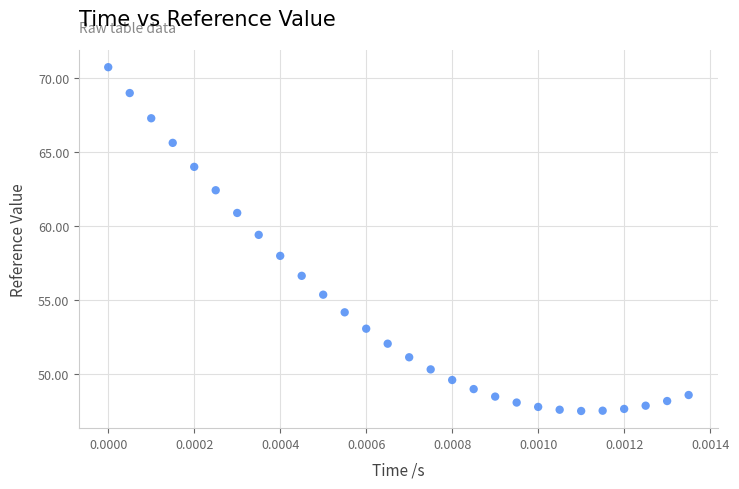

What is the range of Y values (max minus min)?

23.2